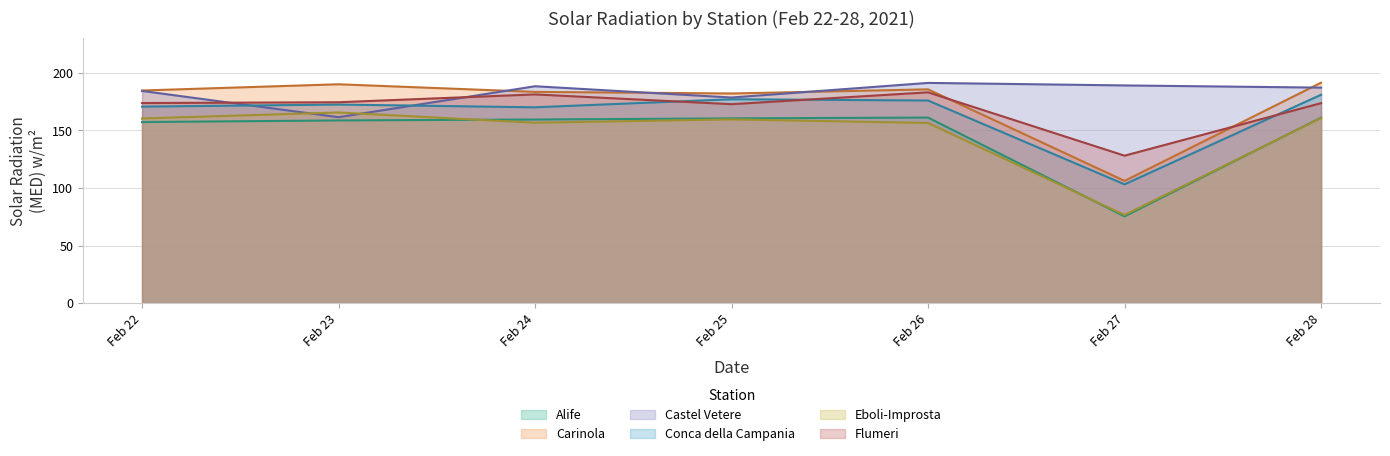

The value of Flumeri at Feb 26 is 82.7. True or false?

False